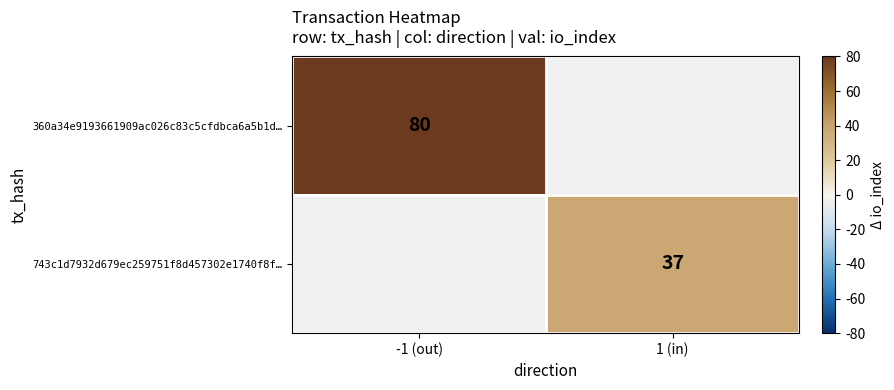

What is the smallest value displayed?

37.0